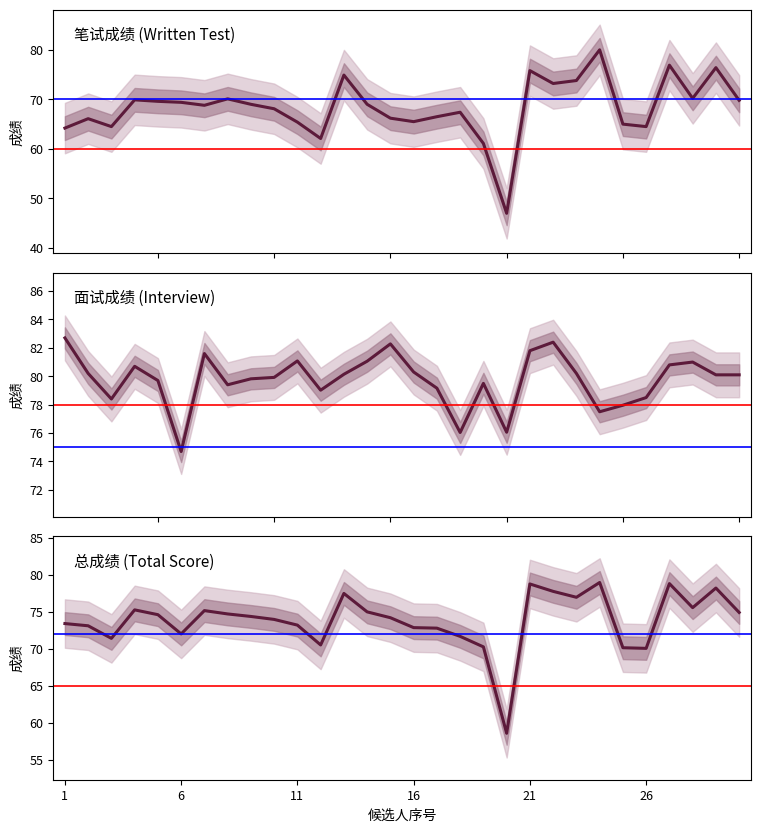

What is the spread (max minus min) of values at 15?

16.1